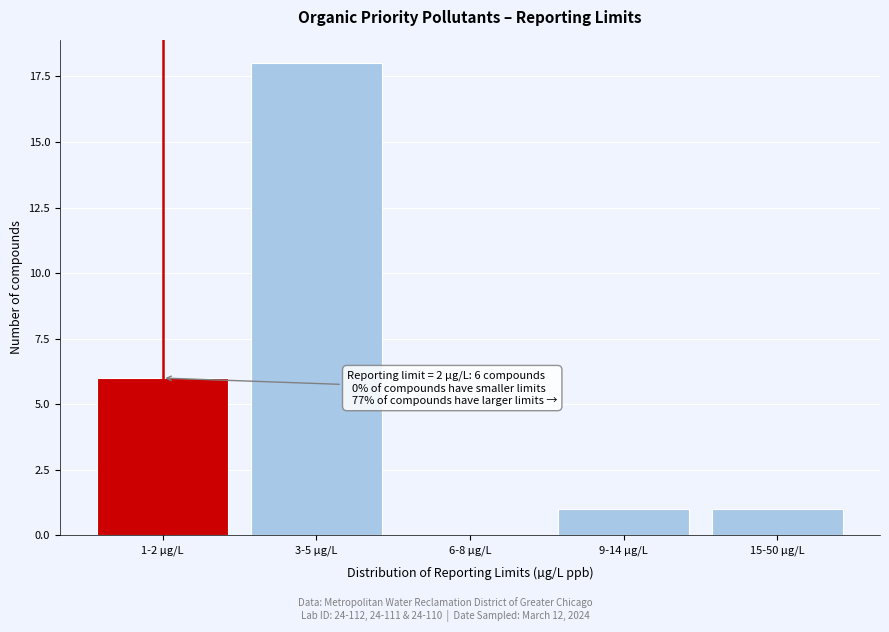

Reading left to right, list all the values displayed in this chart.

1-2 µg/L=6	3-5 µg/L=18	6-8 µg/L=0	9-14 µg/L=1	15-50 µg/L=1